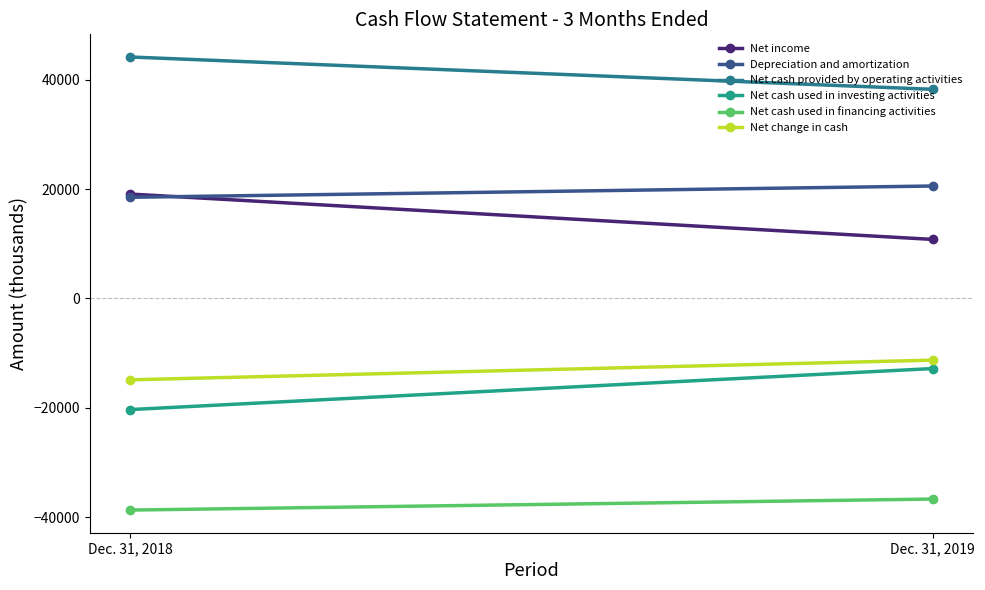

What is the sum of the Net income values at Dec. 31, 2019 and Dec. 31, 2018?

29866